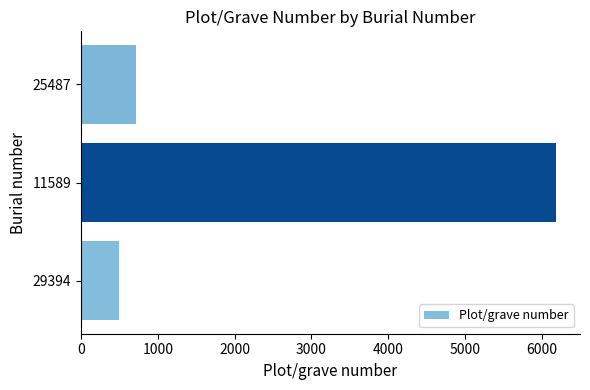

What is the difference between the maximum and minimum values?

5702